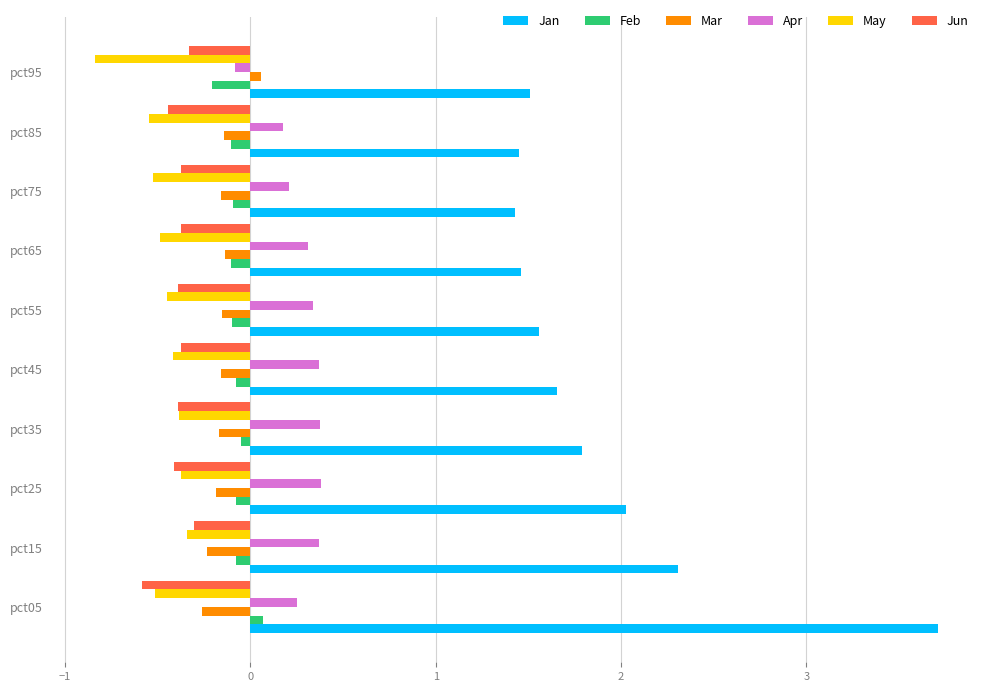

What are all the series names shown in the legend?

Jan, Feb, Mar, Apr, May, Jun